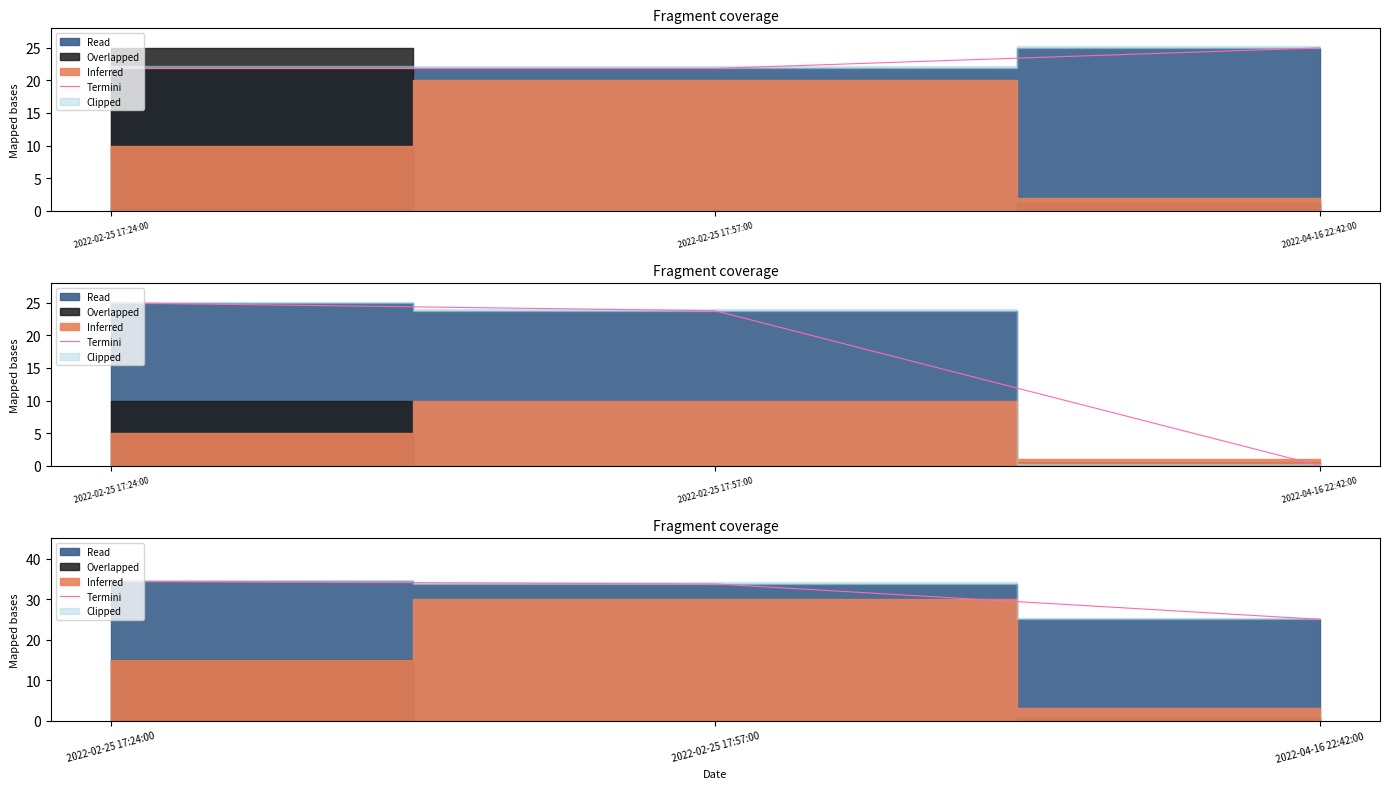

What is the difference between the maximum and minimum values?

9.3